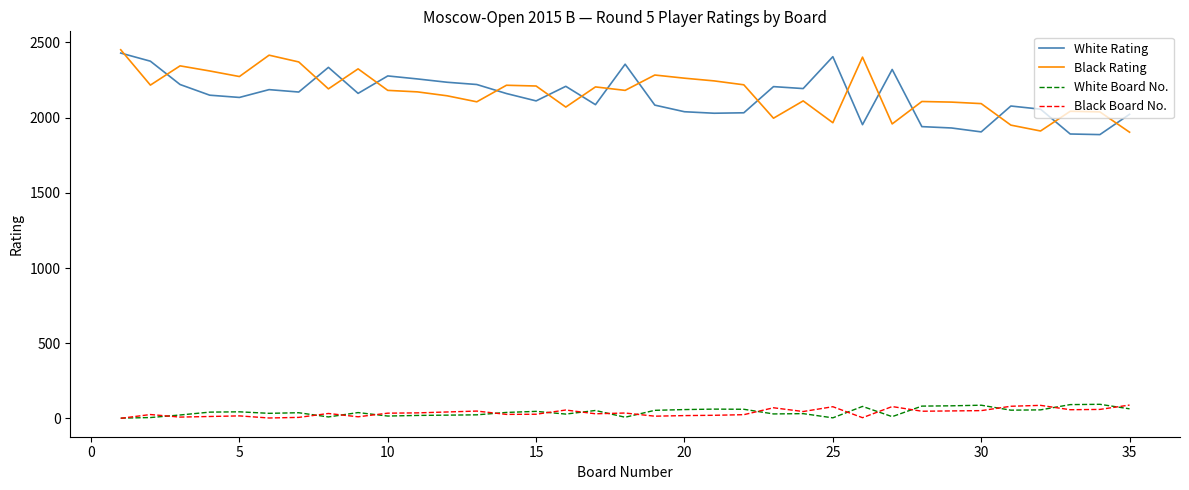

What is the minimum value shown in the chart?

1